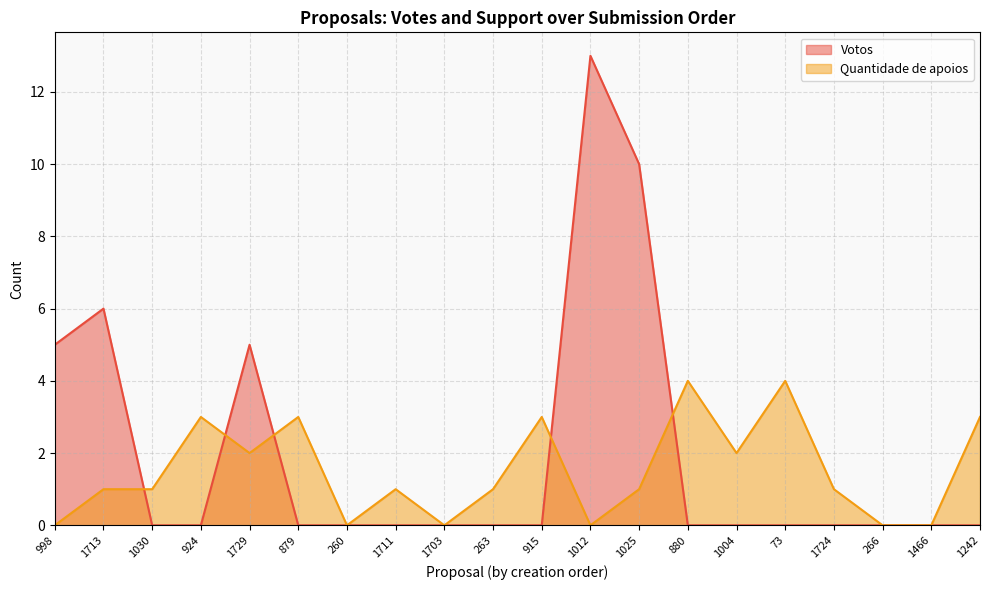

How many interior local peaks does the Votos series have?

3